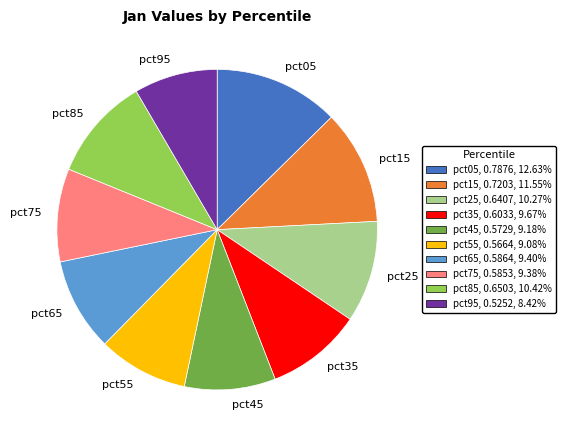

Is there a majority slice in this chart?

No